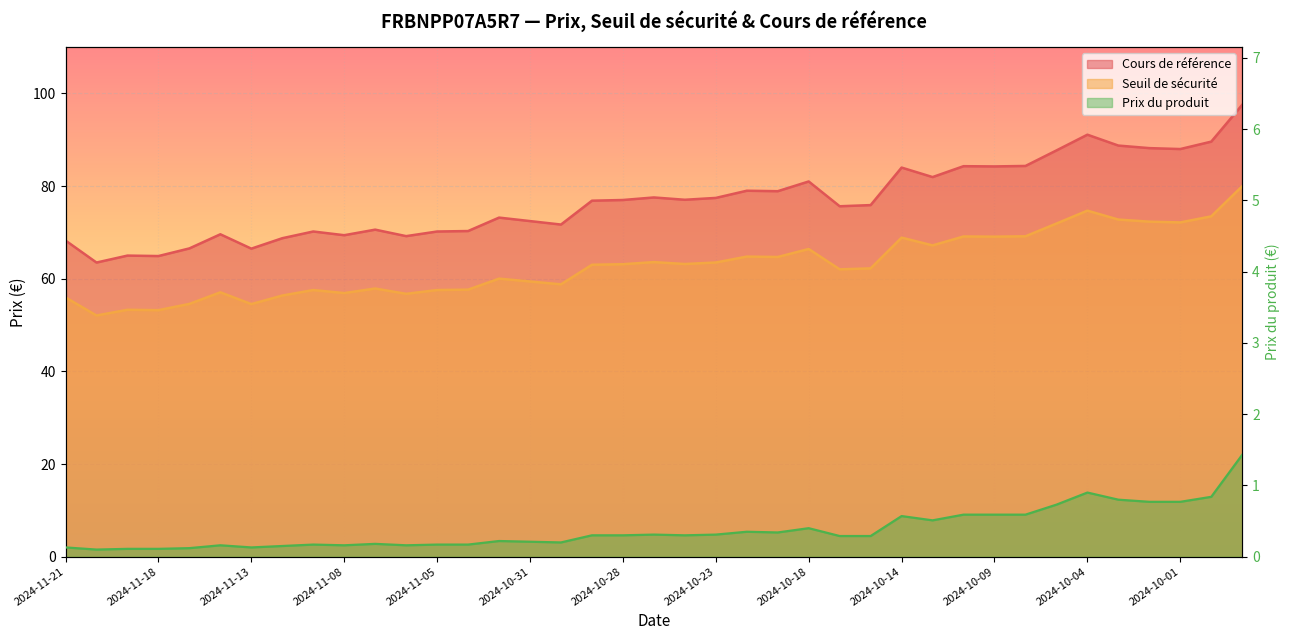

Which category has the highest value across all series?

2024-09-27